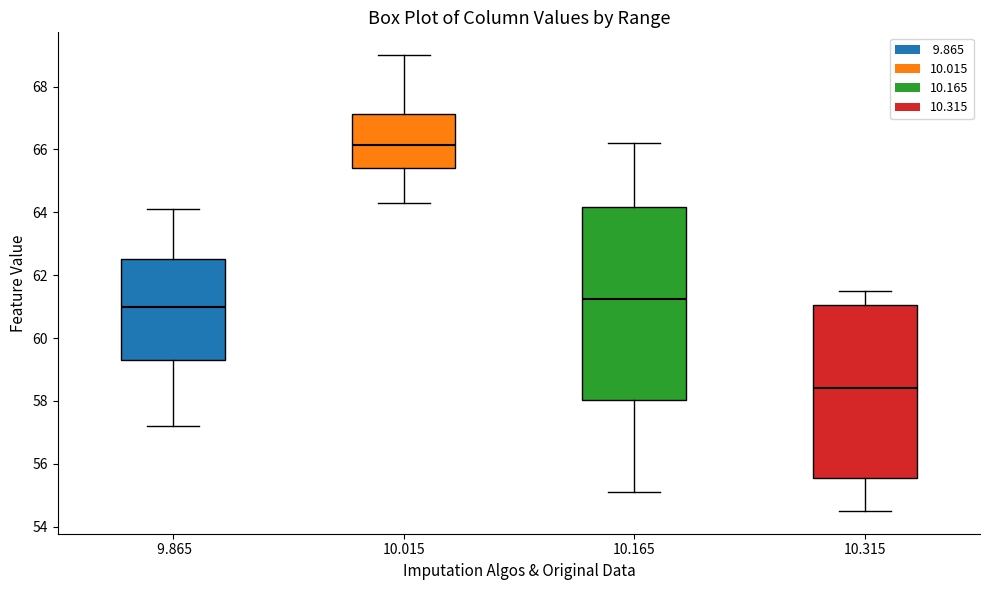

Reading left to right, read every box against the y-axis: the position of its median line, the range the box covers, and the ends of its whiskers. The values are not printed on the chart, so give them approximately, as read against the axis.

9.865: median 61.0, box 59.4 to 62.6, whiskers 57.2 to 64.2
10.015: median 66.2, box 65.4 to 67.2, whiskers 64.4 to 69.0
10.165: median 61.2, box 58.0 to 64.2, whiskers 55.2 to 66.2
10.315: median 58.4, box 55.6 to 61.0, whiskers 54.6 to 61.6